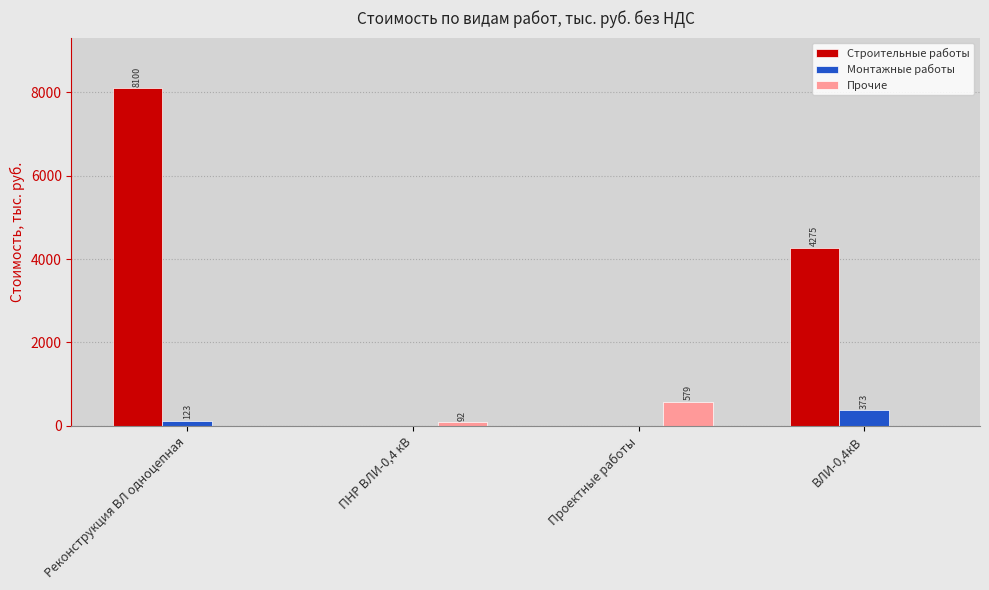

True or false: Строительные работы has a value of 0.0 at ПНР ВЛИ-0,4 кВ.

True